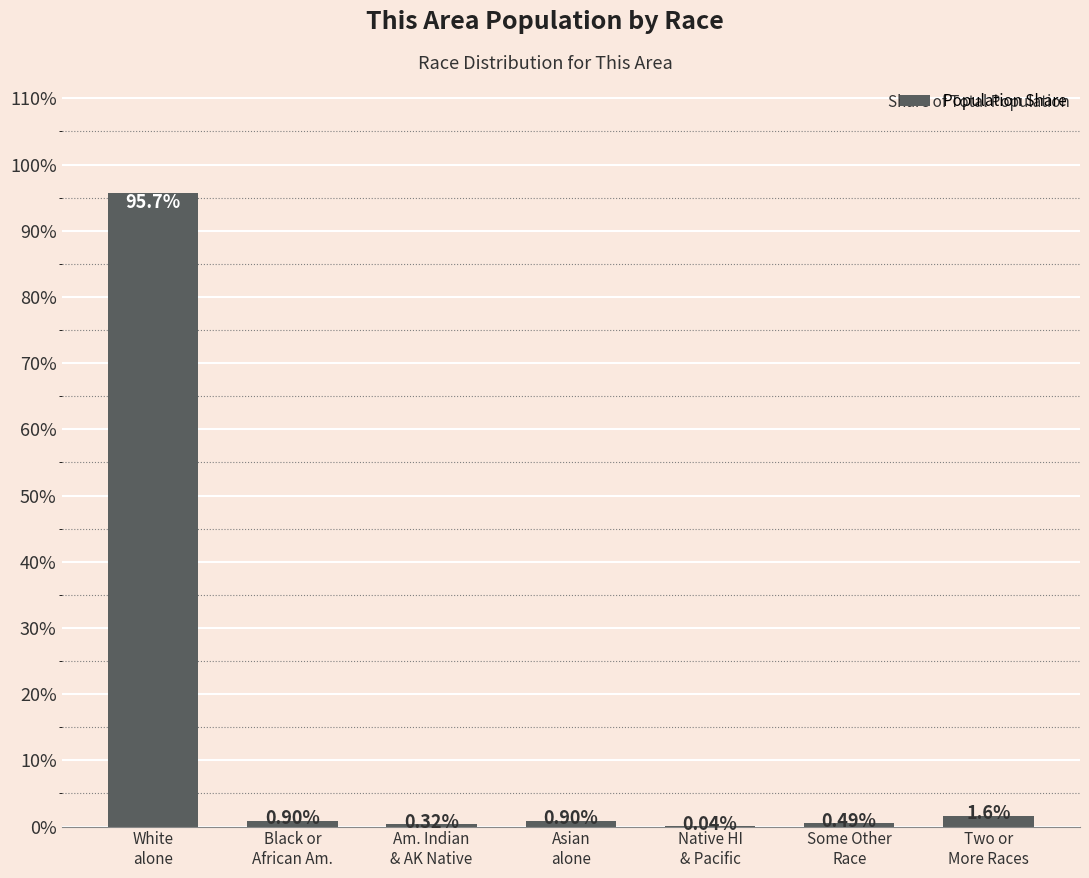

What is the difference between the values at Asian
alone and Am. Indian
& AK Native?

0.6